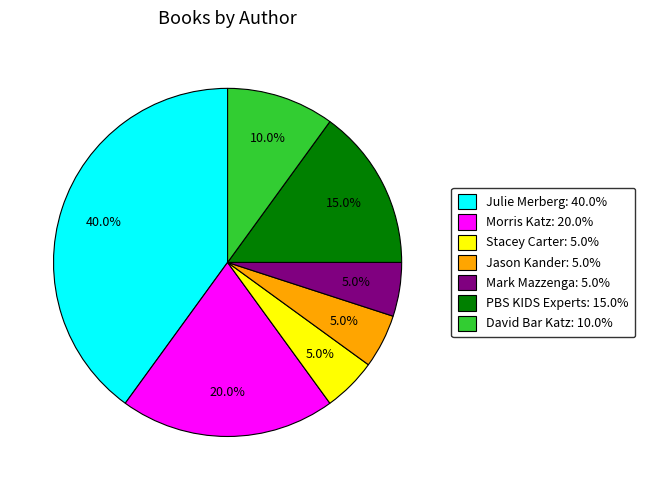

To the nearest percent, what is the difference between the Morris Katz and David Bar Katz slice percentages?

10%